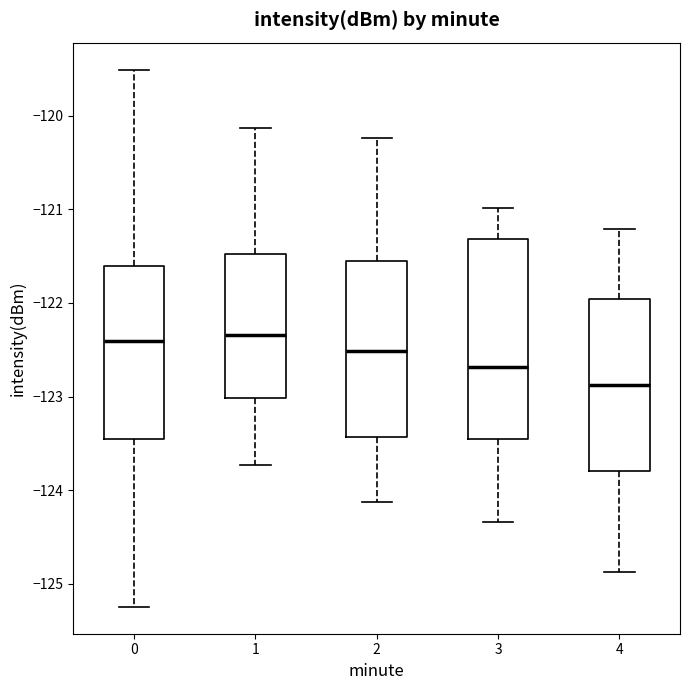

Reading left to right, read every box against the y-axis: the position of its median line, the range the box covers, and the ends of its whiskers. The values are not printed on the chart, so give them approximately, as read against the axis.

0: median -122.4, box -123.5 to -121.6, whiskers -125.2 to -119.5
1: median -122.3, box -123.0 to -121.5, whiskers -123.7 to -120.1
2: median -122.5, box -123.4 to -121.5, whiskers -124.1 to -120.2
3: median -122.7, box -123.5 to -121.3, whiskers -124.3 to -121.0
4: median -122.9, box -123.8 to -122.0, whiskers -124.9 to -121.2